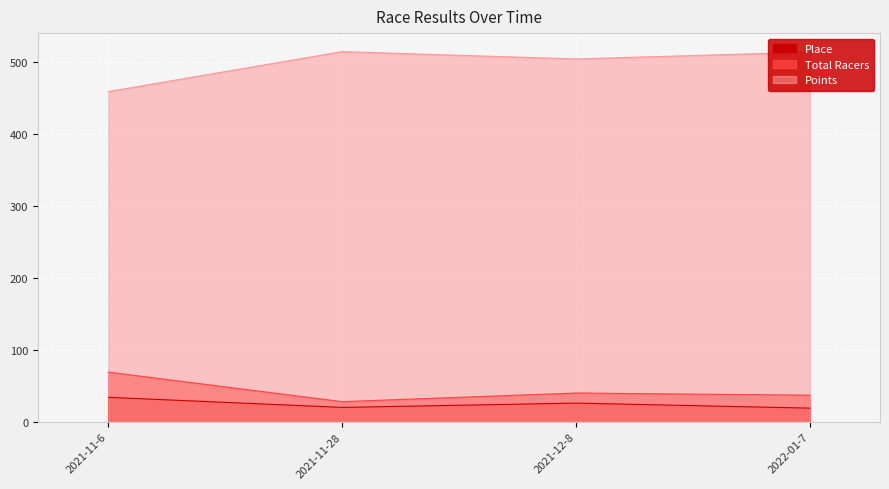

How many interior local peaks does the Place series have?

1